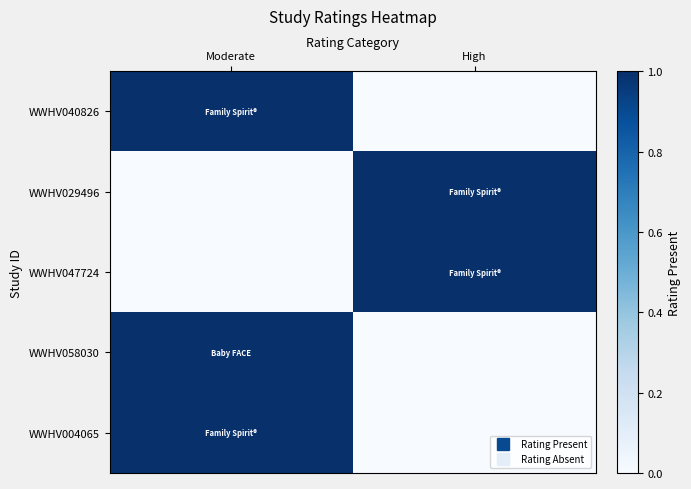

Count the number of categories in the chart.

2